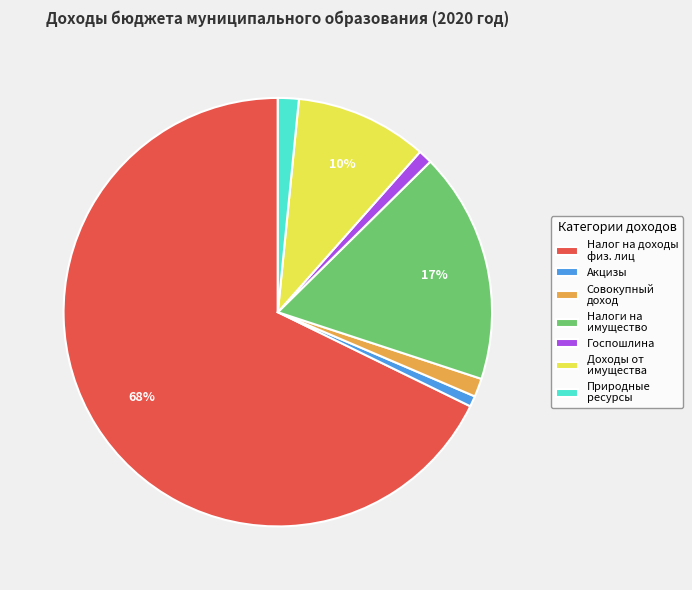

Between Налоги на имущество and Налог на доходы физ. лиц, which is larger?

Налог на доходы физ. лиц